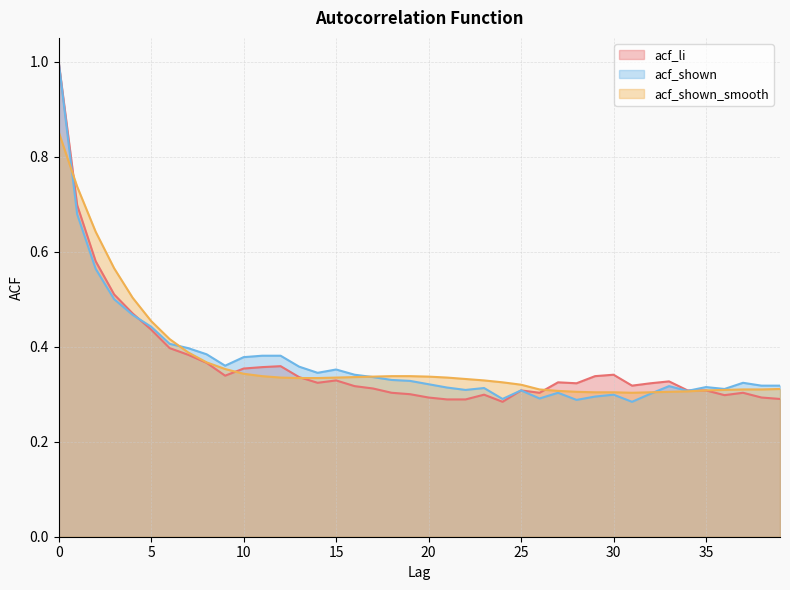

Reading left to right, list all the values displayed in this chart.

acf_li: 0=1.0	1=0.7	2=0.6	3=0.5	4=0.5	5=0.4	6=0.4	7=0.4	8=0.4	9=0.3	10=0.4	11=0.4	12=0.4	13=0.3	14=0.3	15=0.3	16=0.3	17=0.3	18=0.3	19=0.3	20=0.3	21=0.3	22=0.3	23=0.3	24=0.3	25=0.3	26=0.3	27=0.3	28=0.3	29=0.3	30=0.3	31=0.3	32=0.3	33=0.3	34=0.3	35=0.3	36=0.3	37=0.3	38=0.3	39=0.3
acf_shown: 0=1.0	1=0.7	2=0.6	3=0.5	4=0.5	5=0.4	6=0.4	7=0.4	8=0.4	9=0.4	10=0.4	11=0.4	12=0.4	13=0.4	14=0.3	15=0.4	16=0.3	17=0.3	18=0.3	19=0.3	20=0.3	21=0.3	22=0.3	23=0.3	24=0.3	25=0.3	26=0.3	27=0.3	28=0.3	29=0.3	30=0.3	31=0.3	32=0.3	33=0.3	34=0.3	35=0.3	36=0.3	37=0.3	38=0.3	39=0.3
acf_shown_smooth: 0=0.9	1=0.7	2=0.6	3=0.6	4=0.5	5=0.5	6=0.4	7=0.4	8=0.4	9=0.4	10=0.3	11=0.3	12=0.3	13=0.3	14=0.3	15=0.3	16=0.3	17=0.3	18=0.3	19=0.3	20=0.3	21=0.3	22=0.3	23=0.3	24=0.3	25=0.3	26=0.3	27=0.3	28=0.3	29=0.3	30=0.3	31=0.3	32=0.3	33=0.3	34=0.3	35=0.3	36=0.3	37=0.3	38=0.3	39=0.3